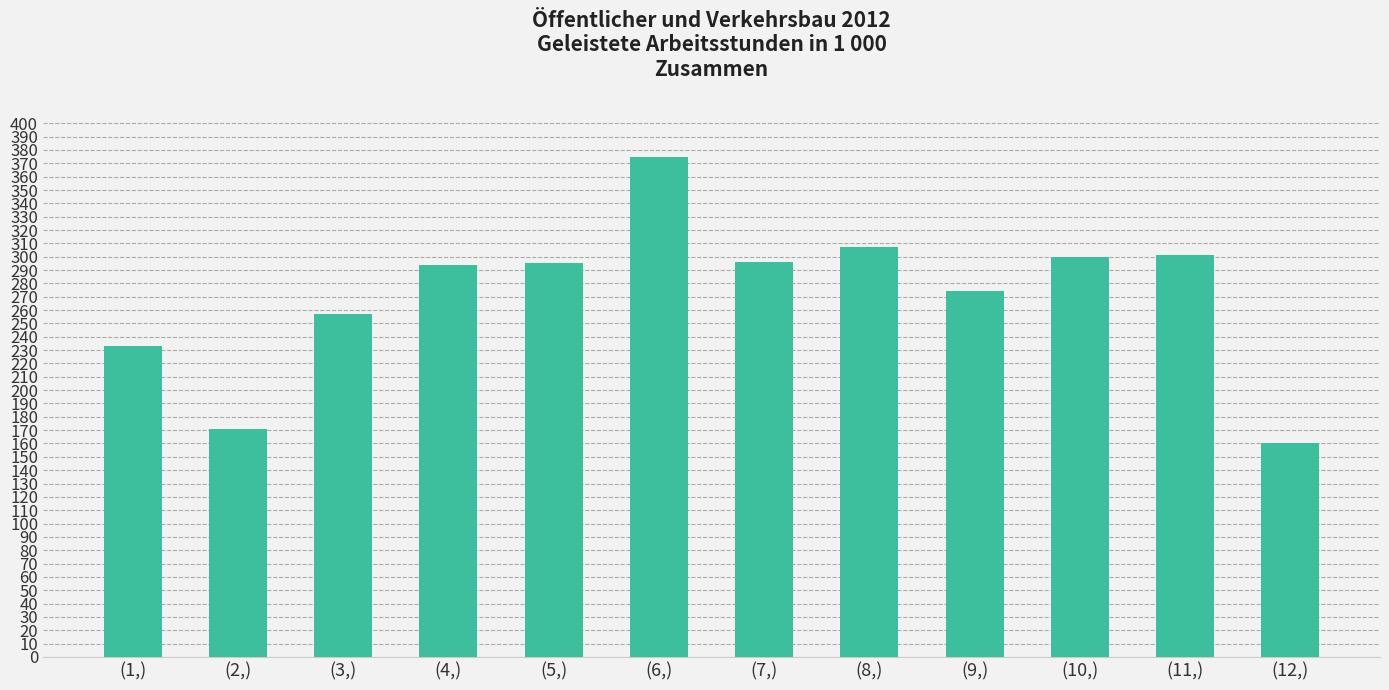

What position from the right is (10,)?

3